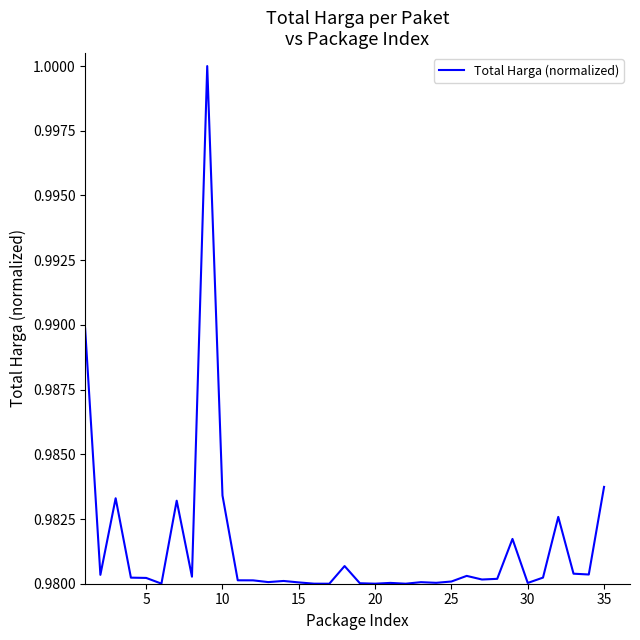

Does the chart have visible grid lines?

No